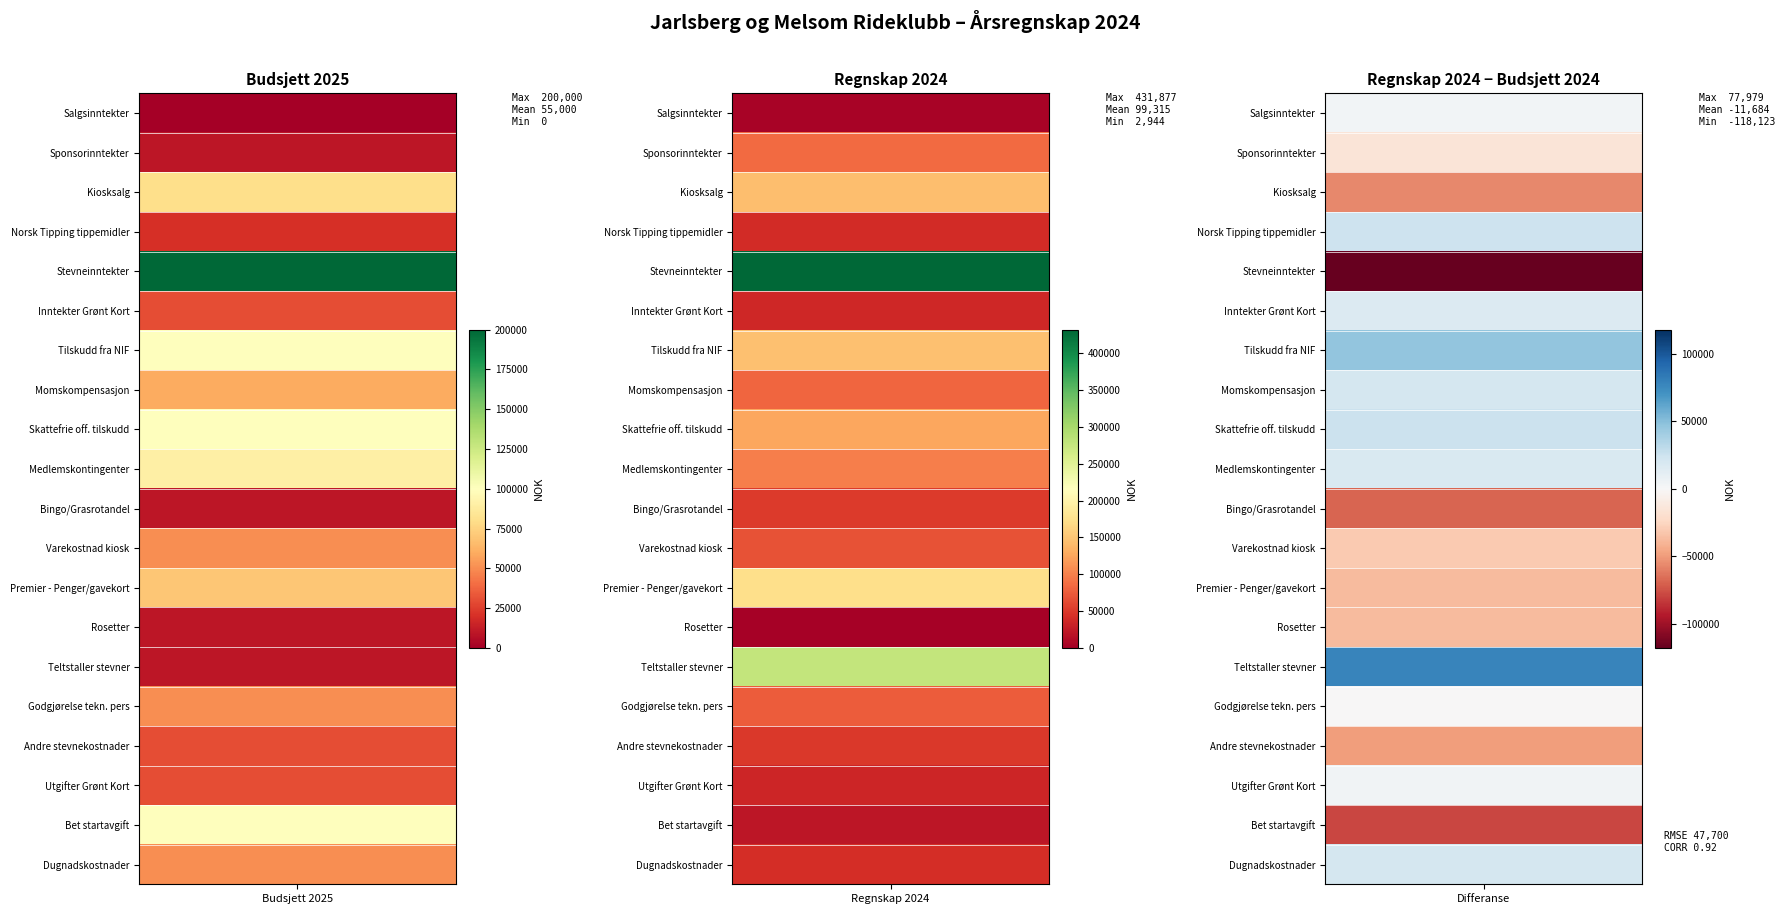

Read the Teltstaller stevner value at 0, to the nearest 100.

10000